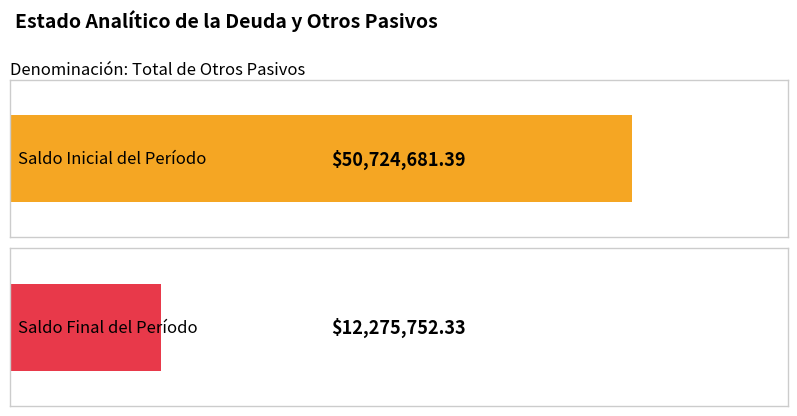

What is the sum of the Saldo Final del Período values at Total de Deuda Pública a Largo Plazo and Total de Otros Pasivos?

12275752.3